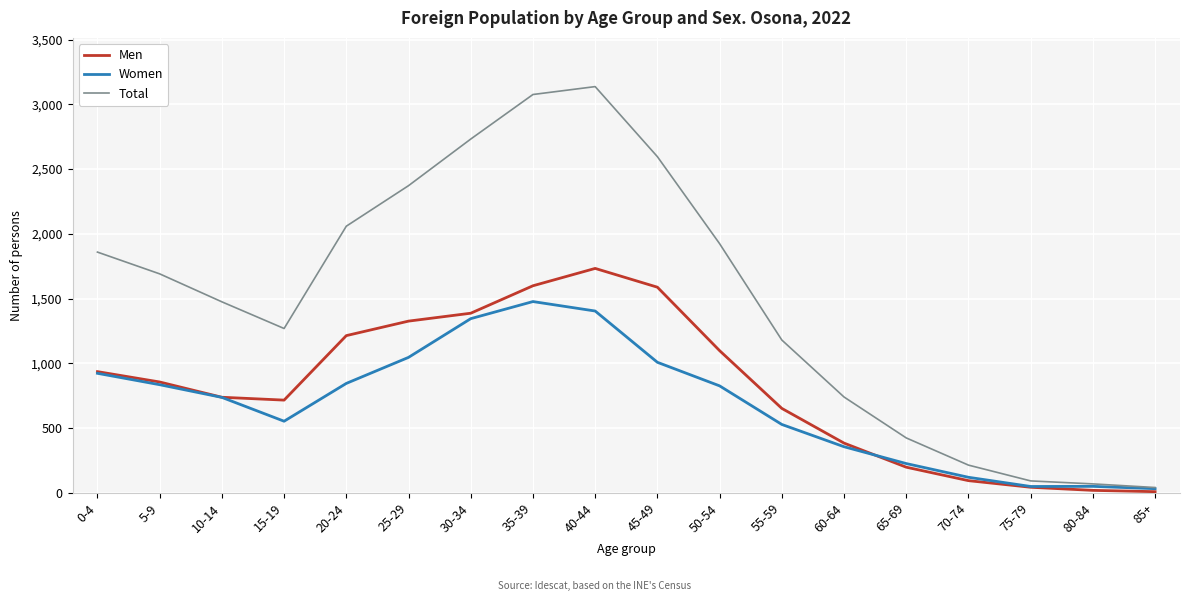

Between 25-29 and 80-84, which series saw the biggest shift?

Total